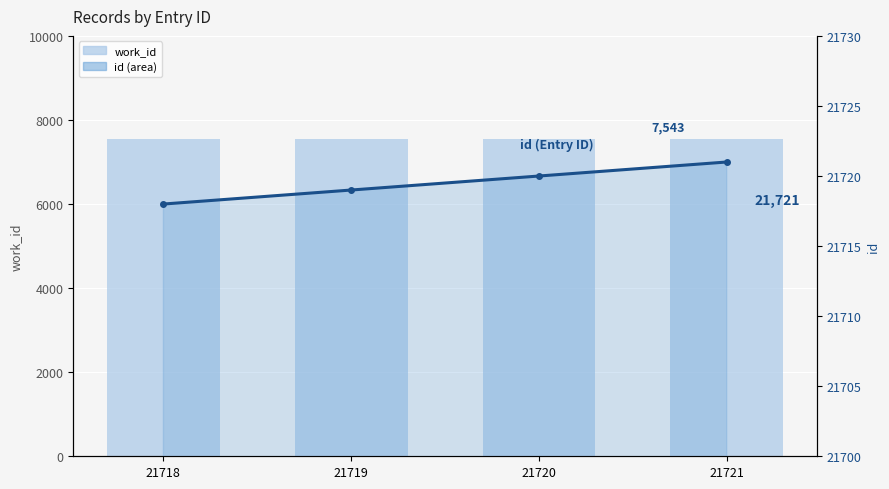

The value of id at 21720 is 21720. True or false?

True